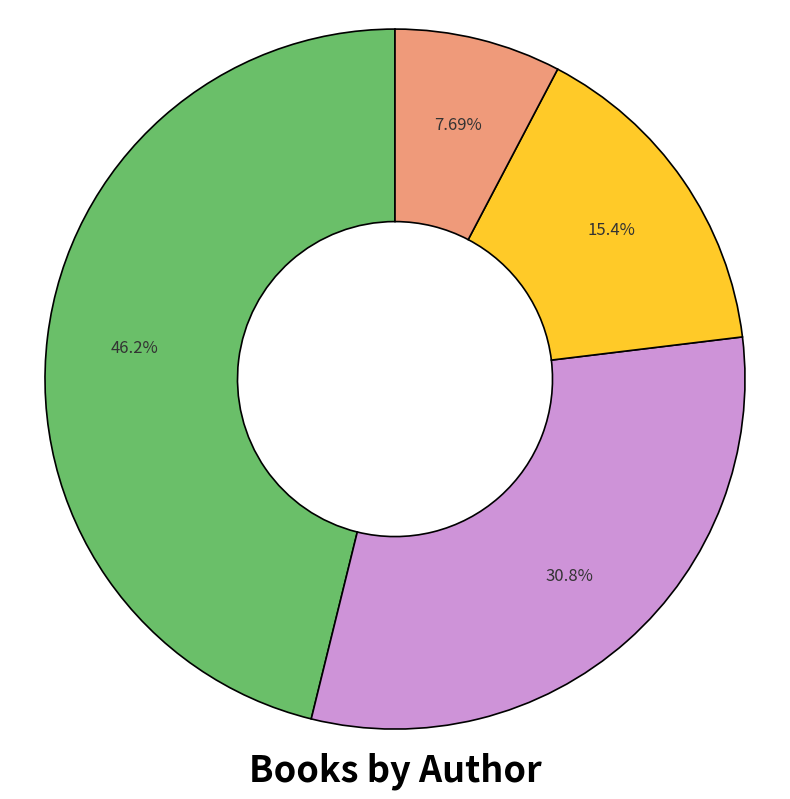

Does any single category account for the majority?

No